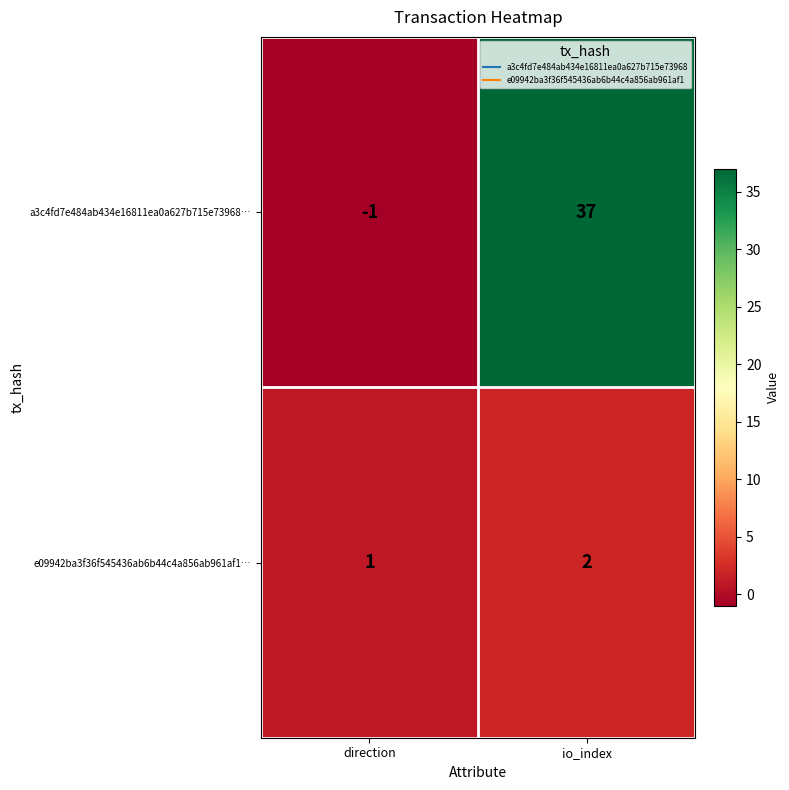

Reading left to right, what are all the values shown in this chart?

a3c4fd7e484ab434e16811ea0a627b715e73968…: direction=-1	io_index=37
e09942ba3f36f545436ab6b44c4a856ab961af1…: direction=1	io_index=2